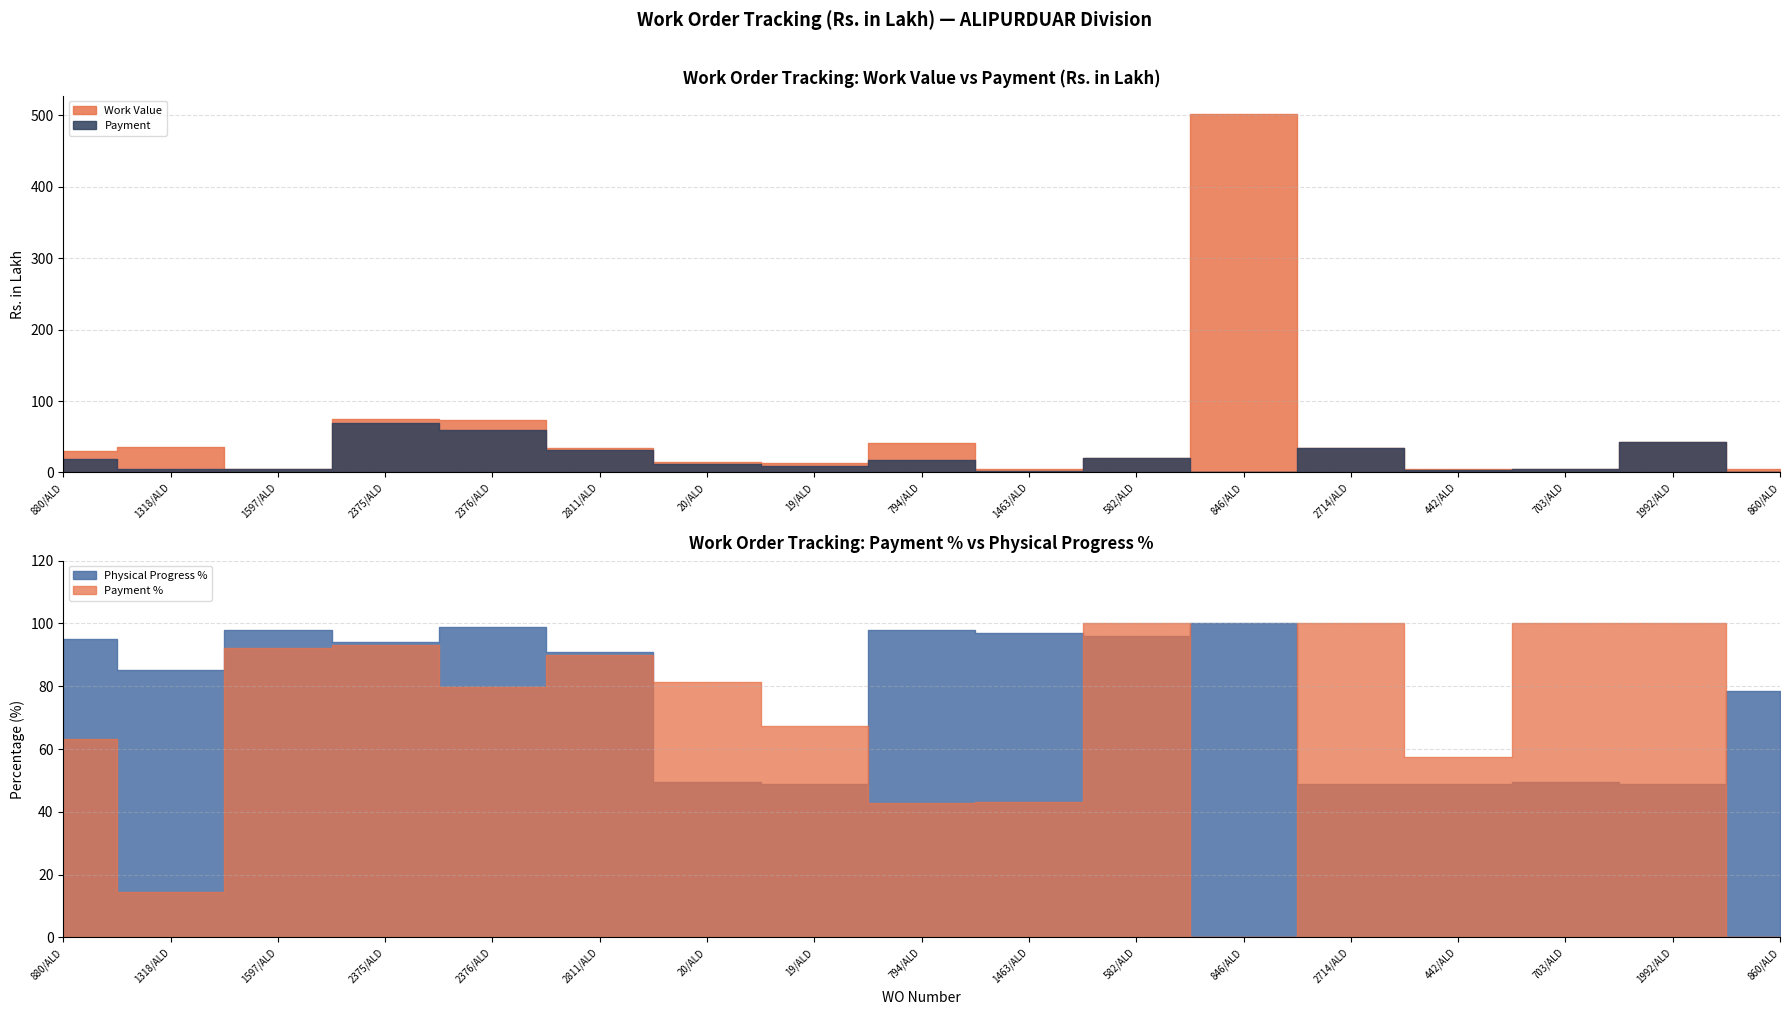

Between 794/ALD and 703/ALD, which series saw the biggest shift?

Payment %